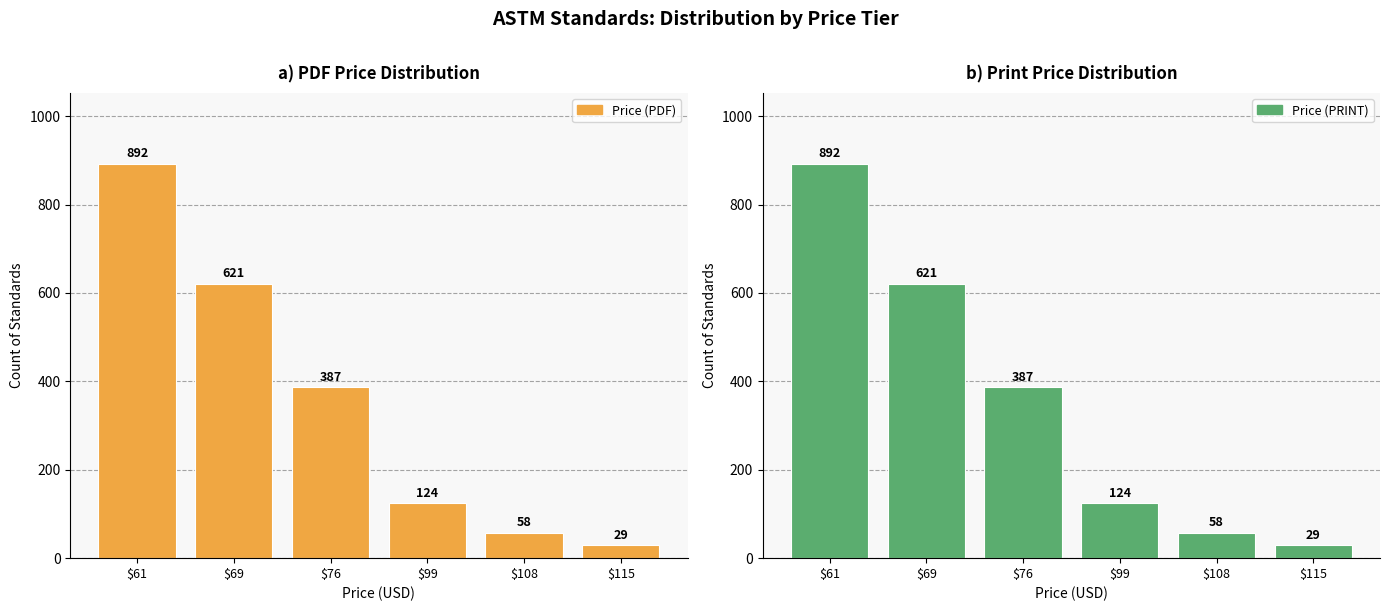

Reading left to right, list all the values displayed in this chart.

Price (PDF): $61=892	$69=621	$76=387	$99=124	$108=58	$115=29
Price (PRINT): $61=892	$69=621	$76=387	$99=124	$108=58	$115=29